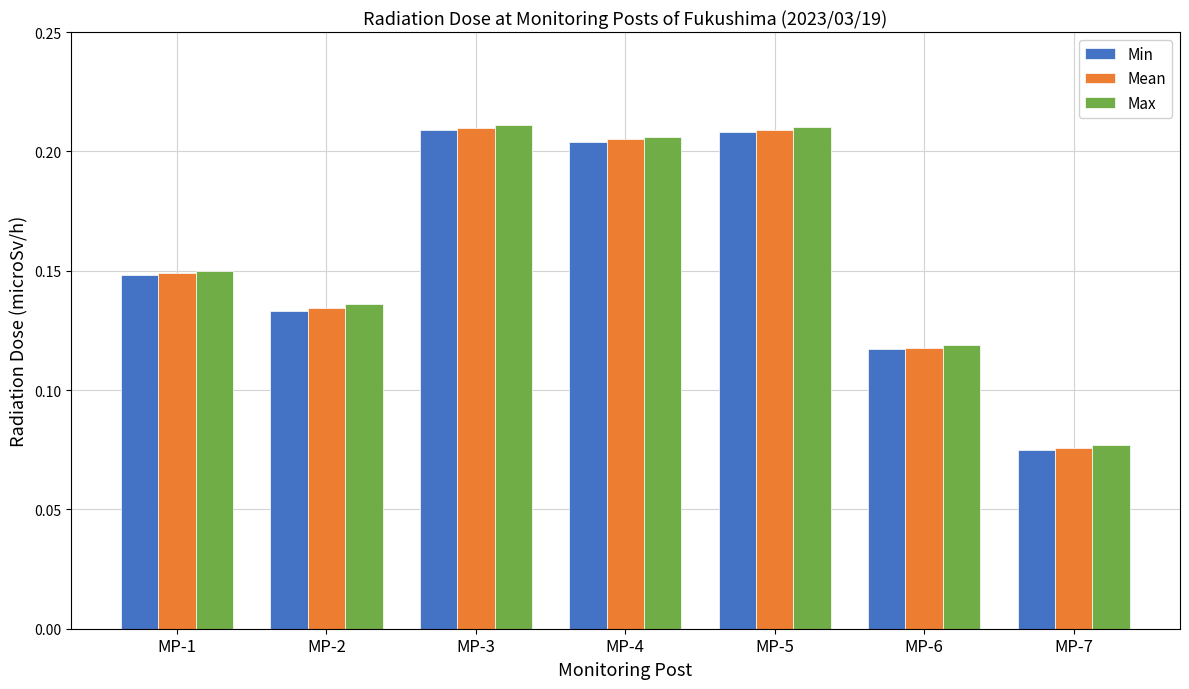

Is the value of Mean at MP-7 greater than the value of Max at MP-5?

No